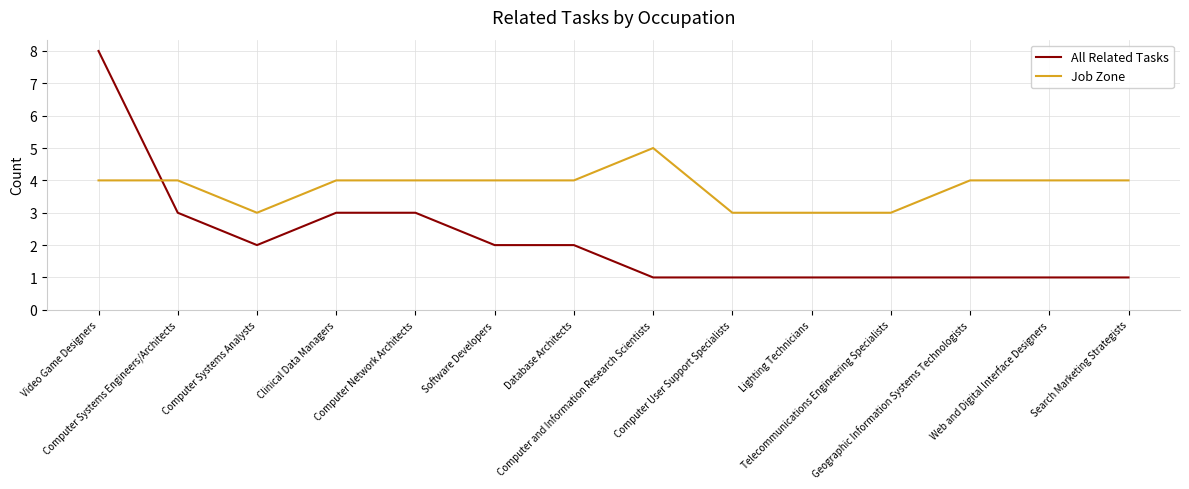

Which series has the widest spread of values?

All Related Tasks